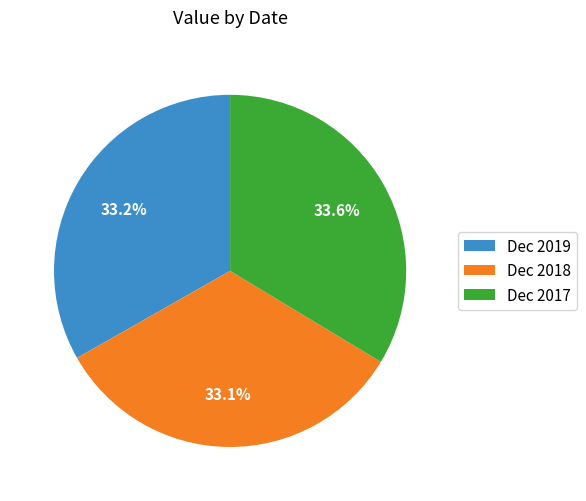

Is Dec 2018 the majority of the pie?

No